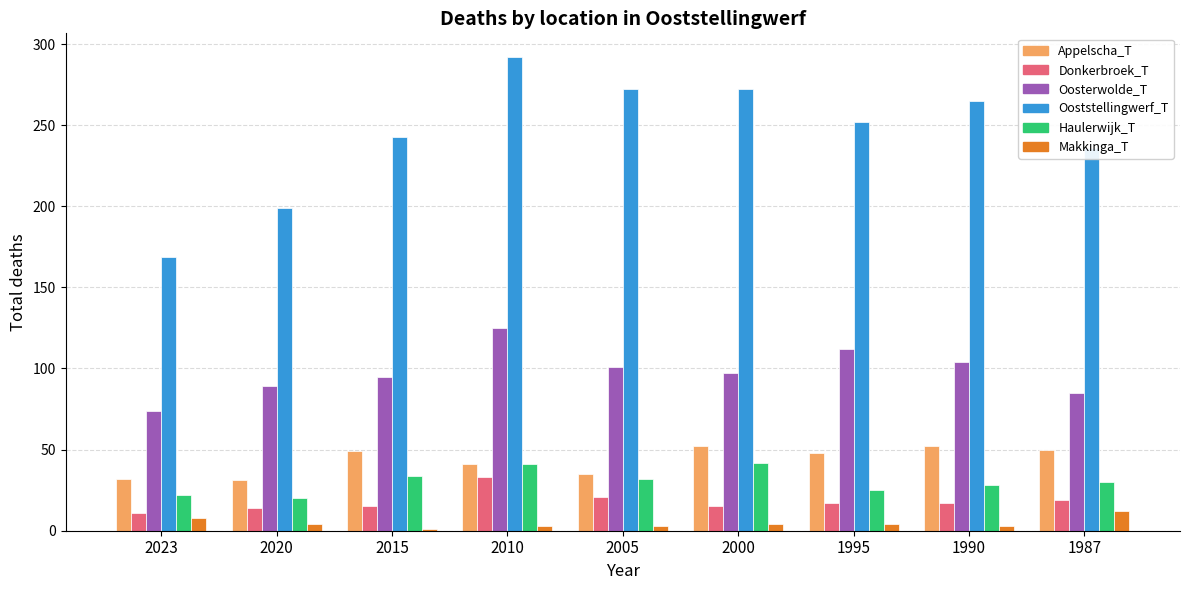

Rank the series at 2020 from highest to lowest value.

Ooststellingwerf_T, Oosterwolde_T, Appelscha_T, Haulerwijk_T, Donkerbroek_T, Makkinga_T